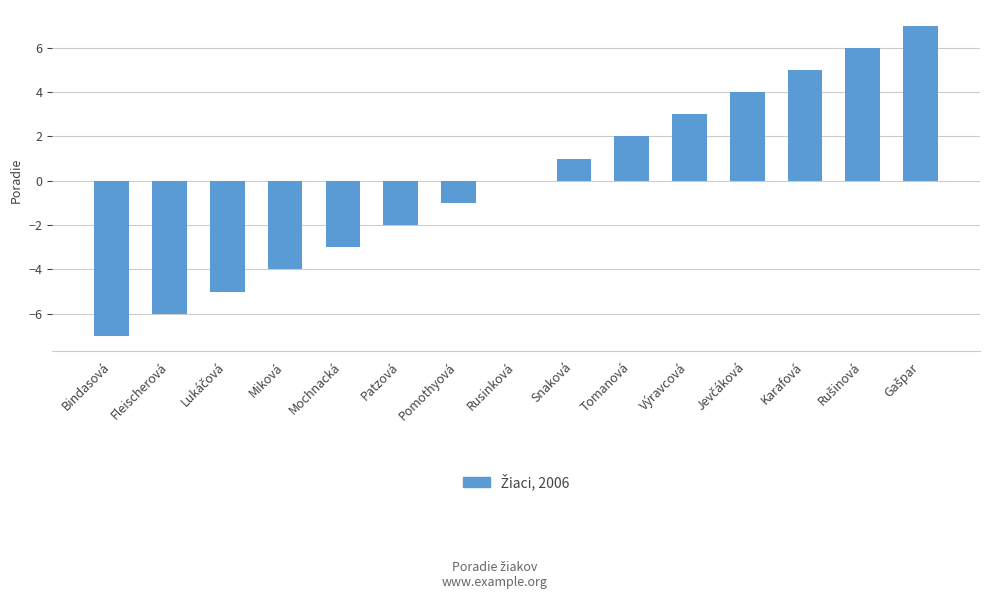

How many distinct data groups are displayed?

1